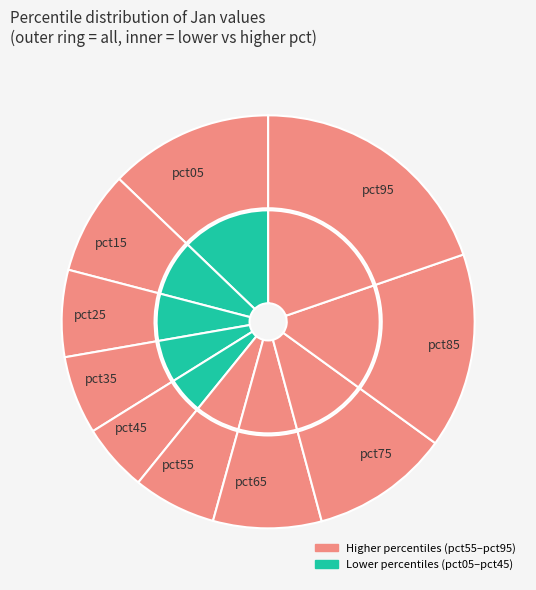

True or false: pct55 accounts for 1% of the total.

False